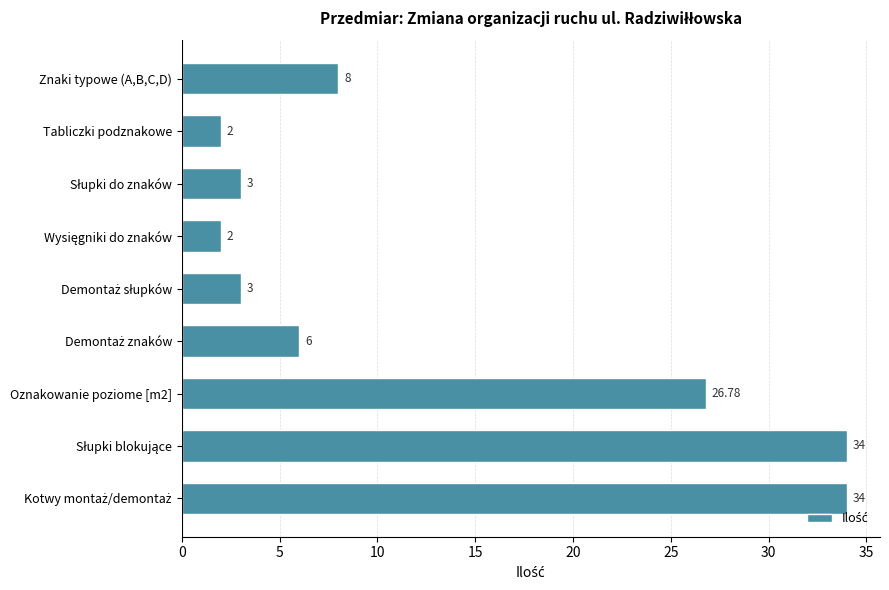

What is the difference between the maximum and minimum values?

32.0